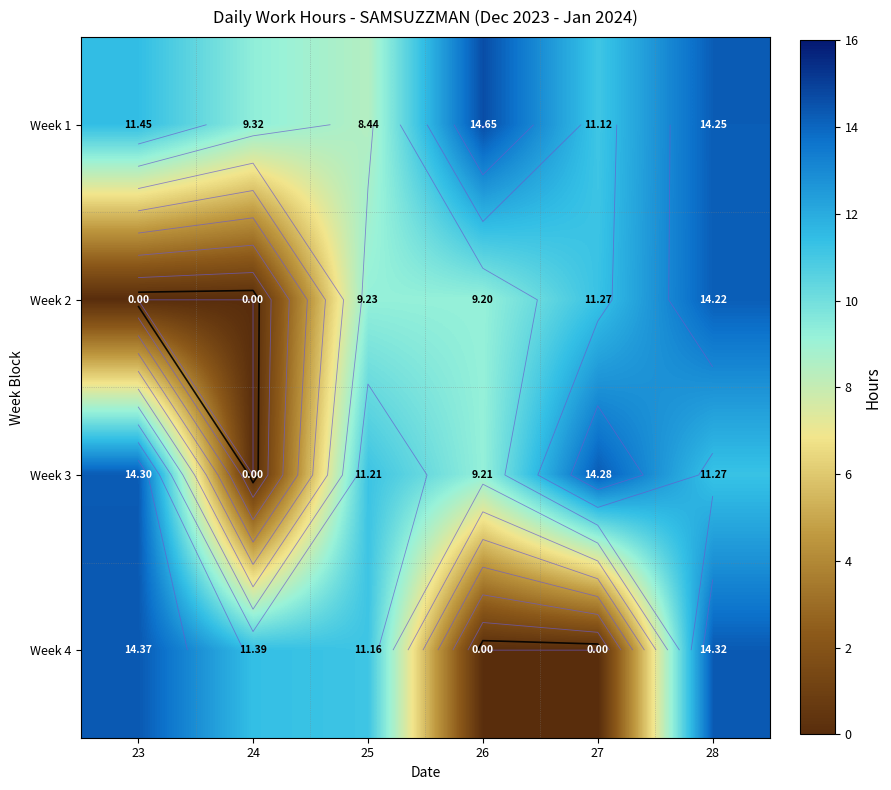

Is the value of Week 3 at 28 greater than the value of Week 4 at 28?

No